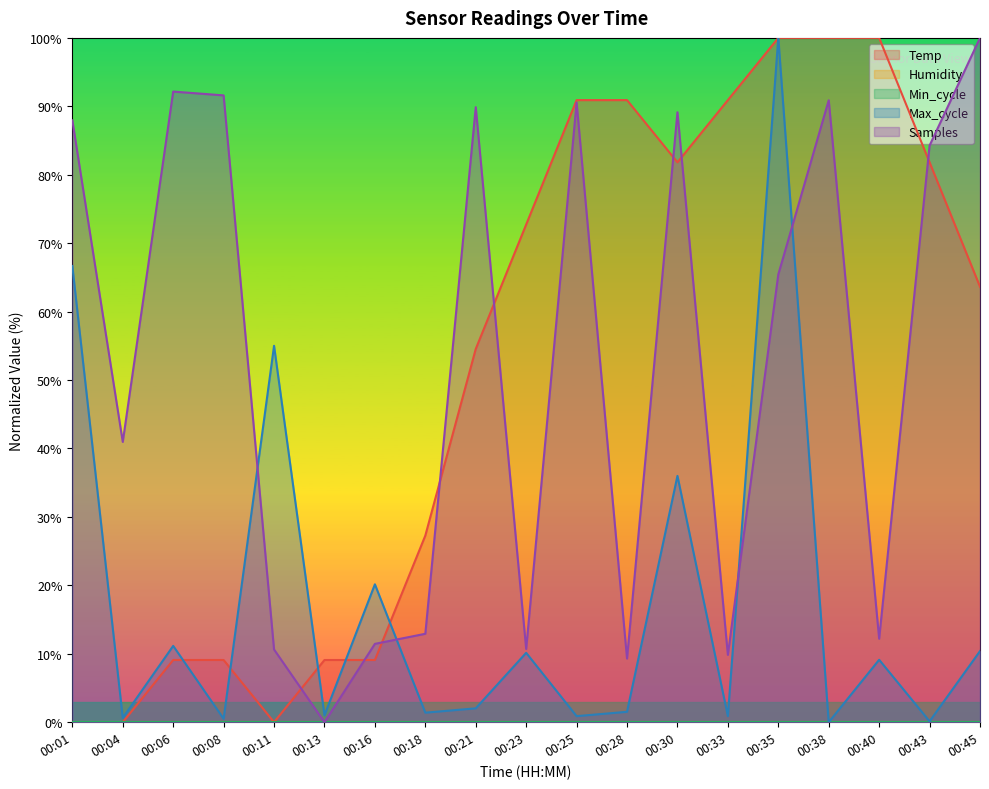

List the series in order of their peak value, highest first.

Temp, Max_cycle, Samples